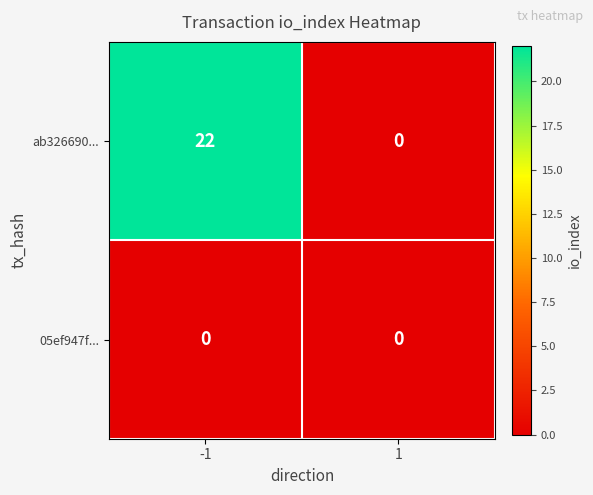

True or false: ab326690... has a value of 0 at 1.

True